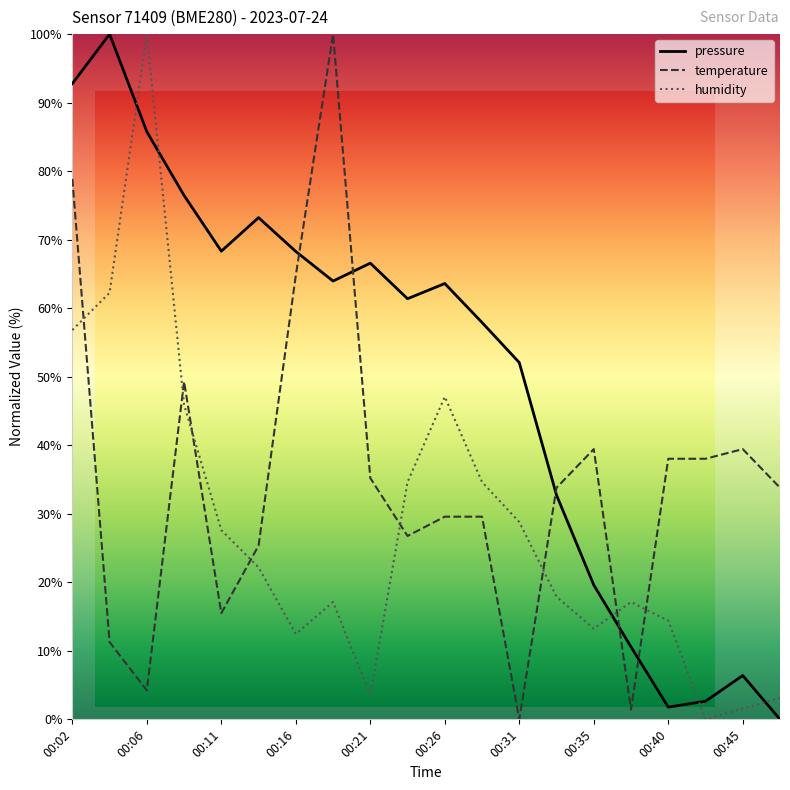

Which series has the largest range (max minus min)?

pressure